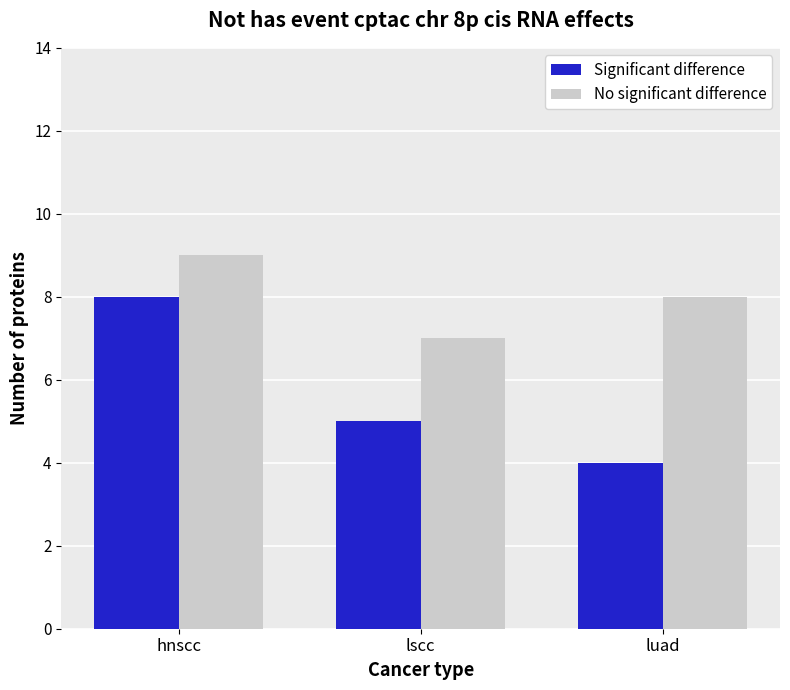

At which category is the sum across all series the highest?

hnscc